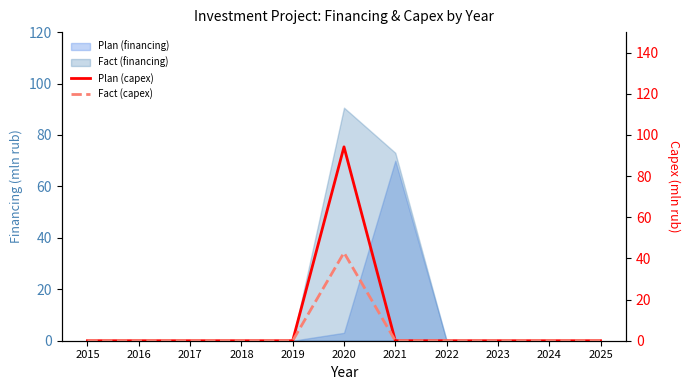

How many interior local peaks does the Plan (capex) series have?

1